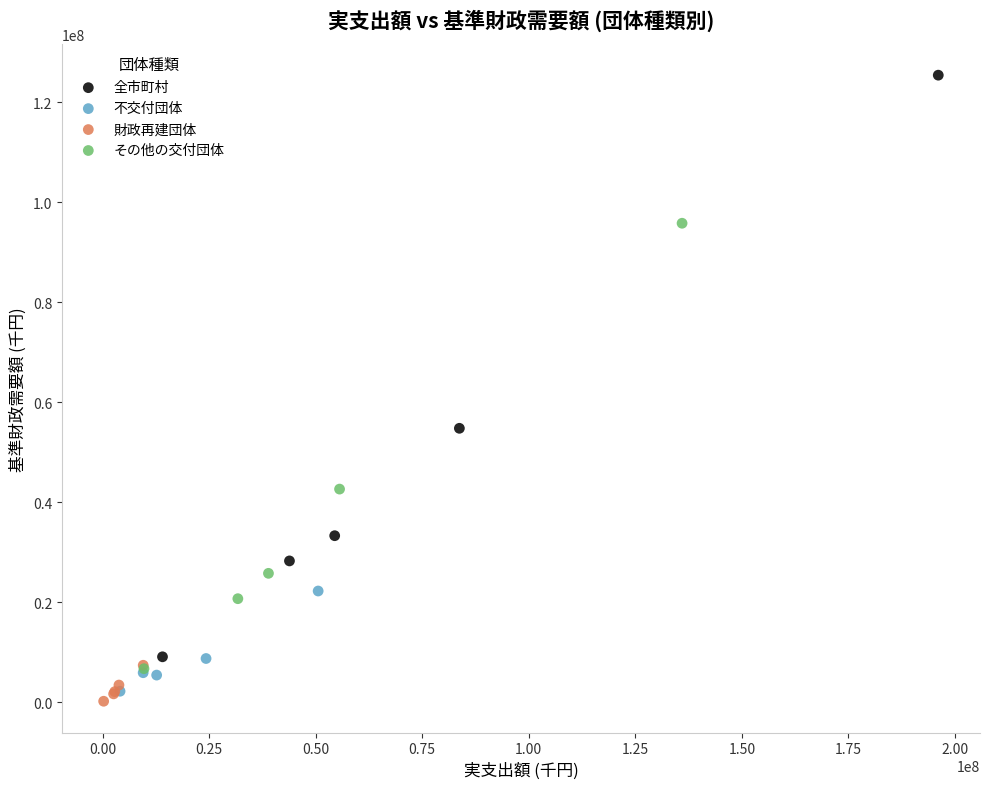

Which series contains the highest Y value?

全市町村